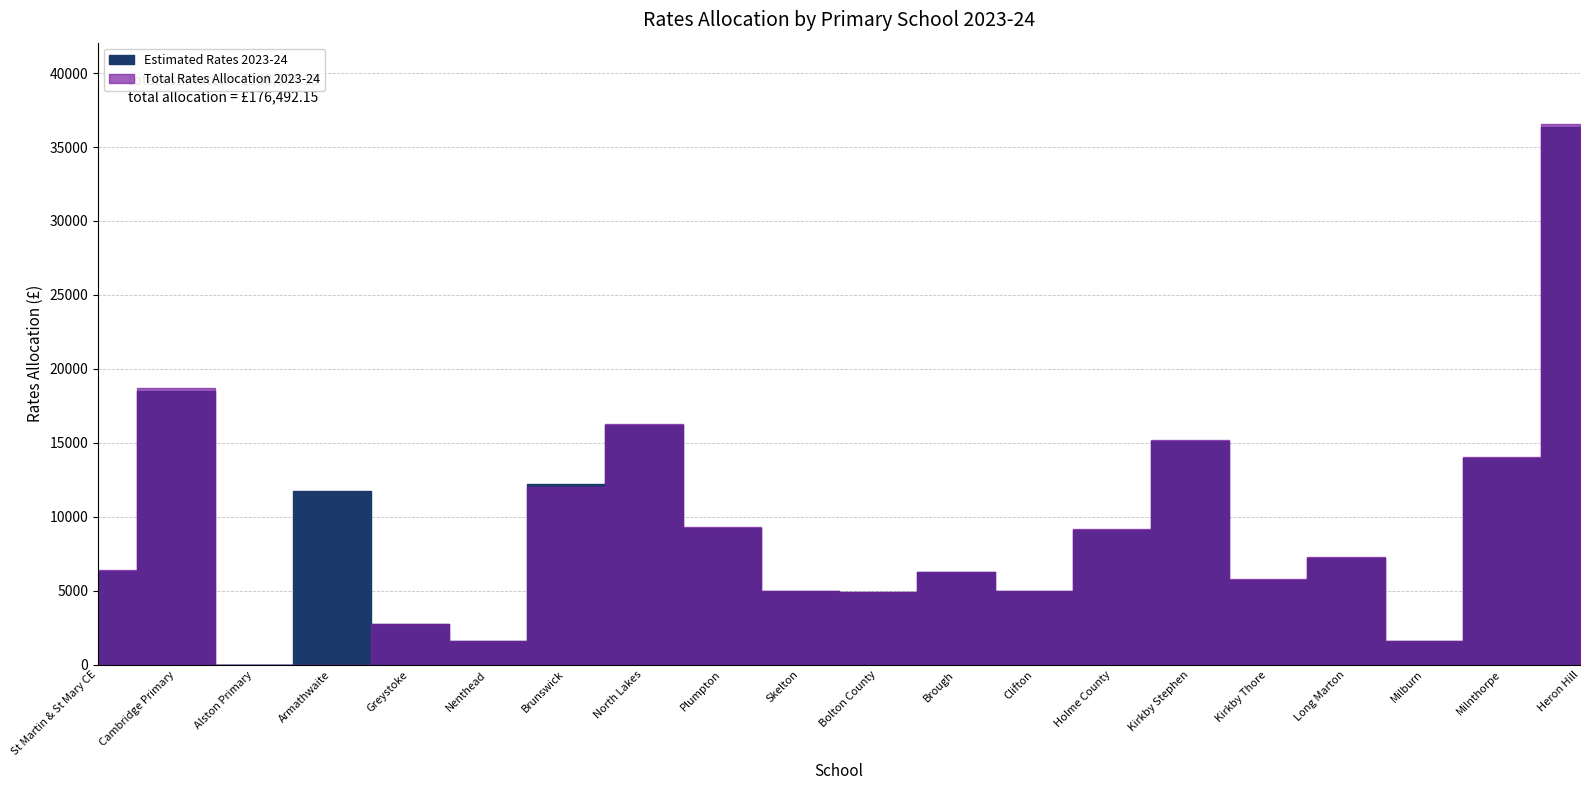

What is the total value across all series at St Martin & St Mary CE?

12735.6